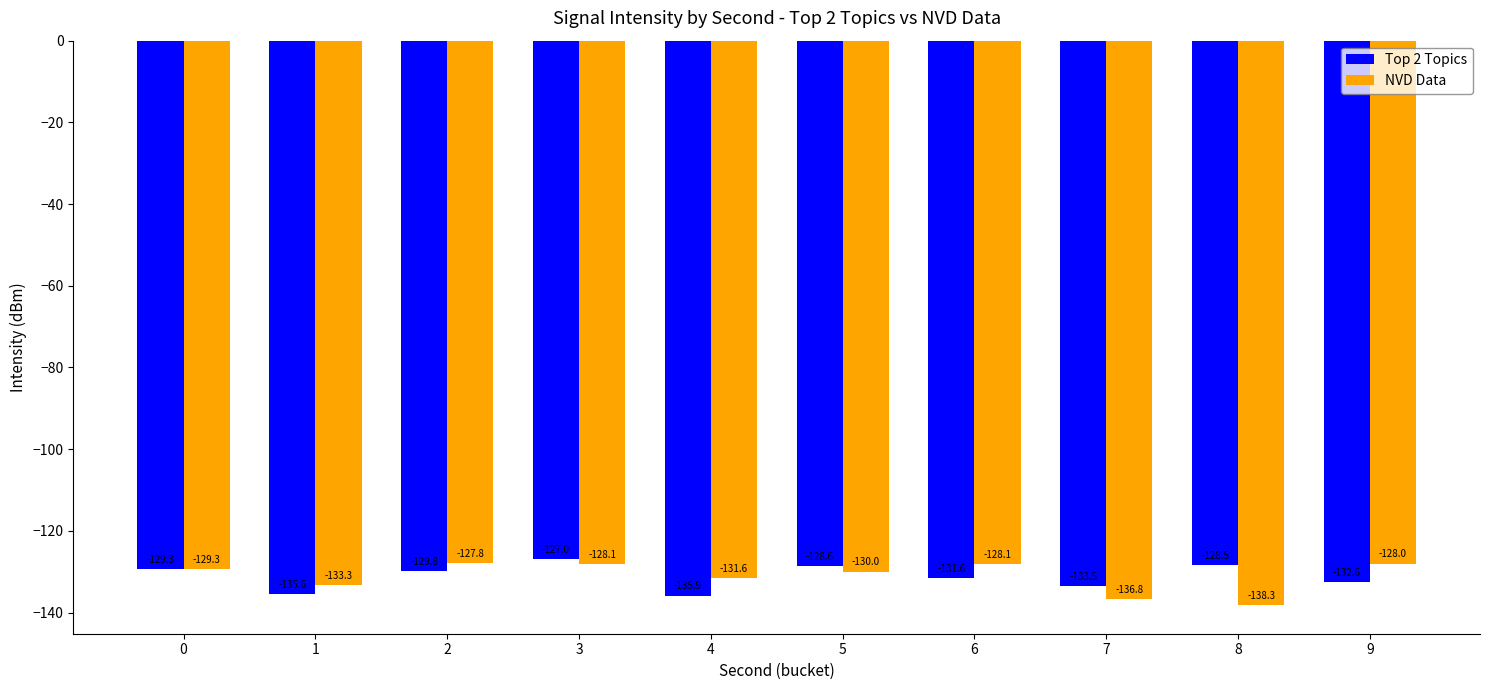

What is the value of the NVD Data bar at the 2nd from the left?

-133.3